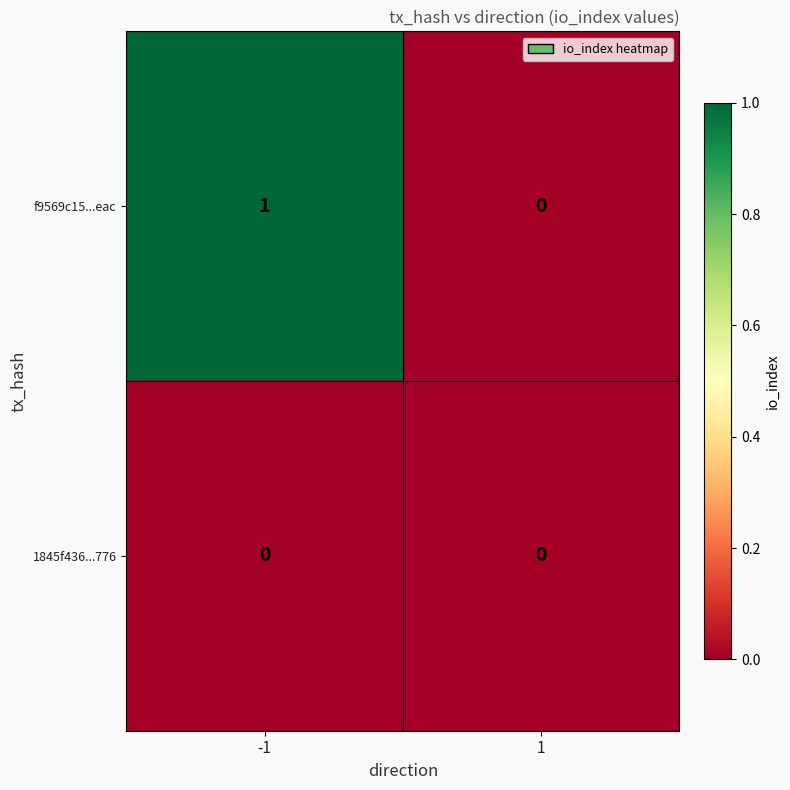

At which category does the chart reach its peak across all series?

-1